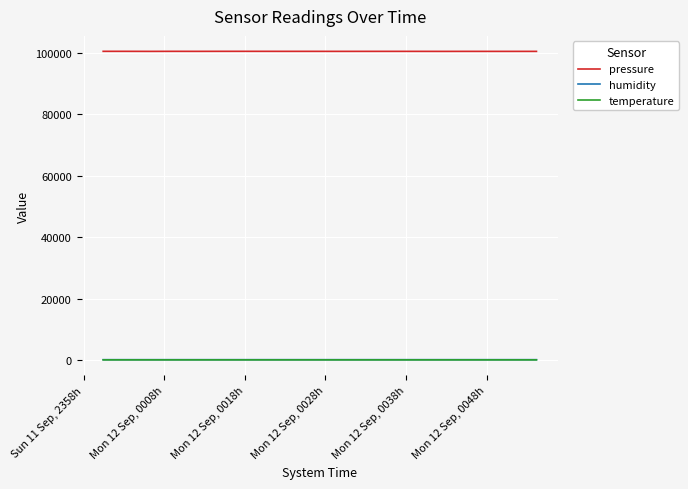

True or false: temperature and humidity cross at least once.

False